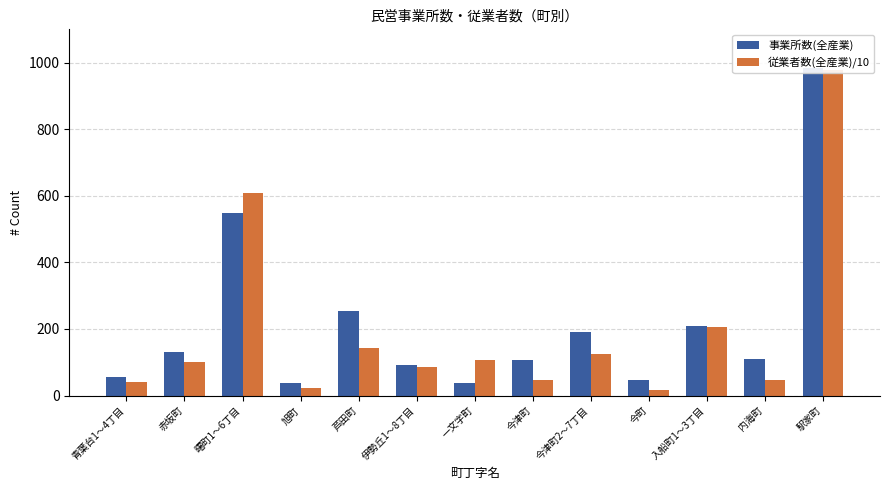

Read the 従業者数(全産業)/10 value at 入船町1～3丁目.

206.6